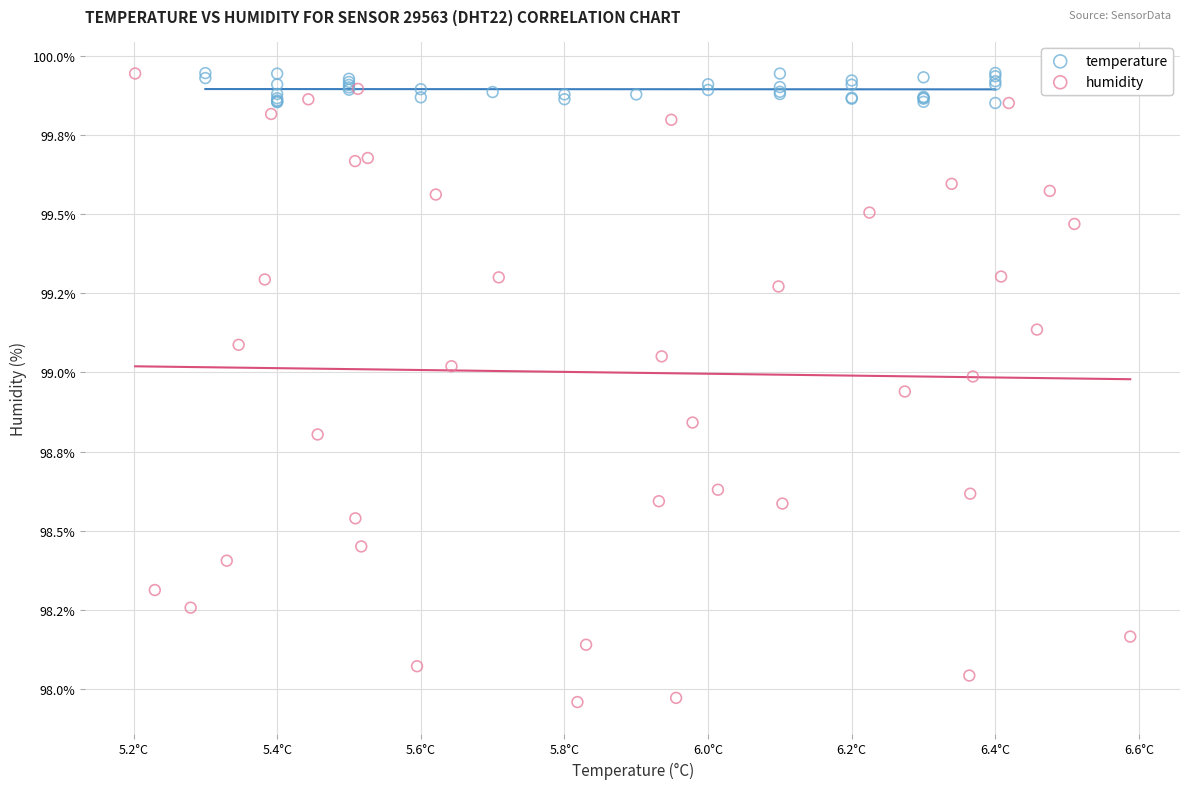

What are all the series names shown in the legend?

temperature, humidity